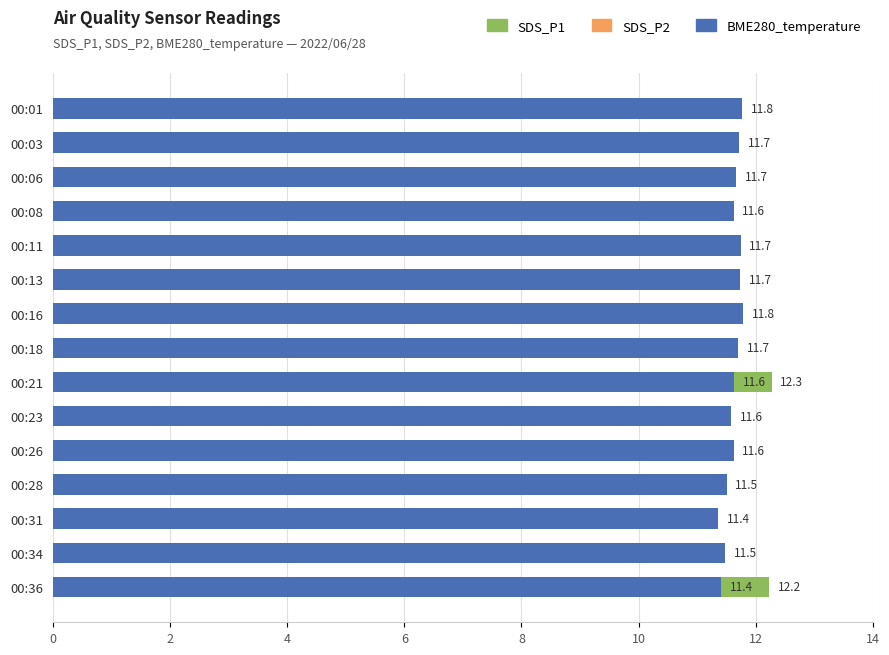

Are the bars horizontal?

Yes